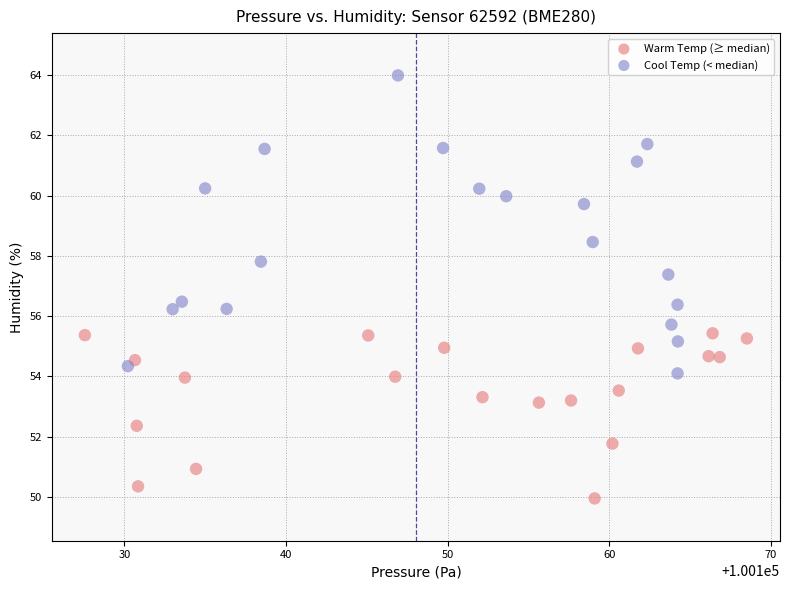

What are all the series names shown in the legend?

Warm Temp (≥ median), Cool Temp (< median)